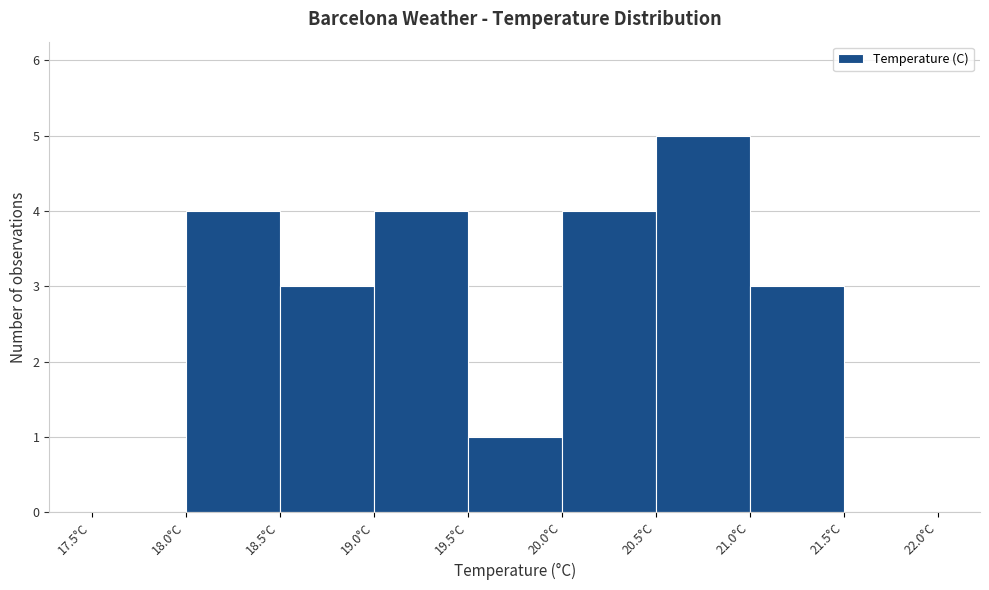

Over which range of the x-axis is the bar tallest?

20.5 to 21.0